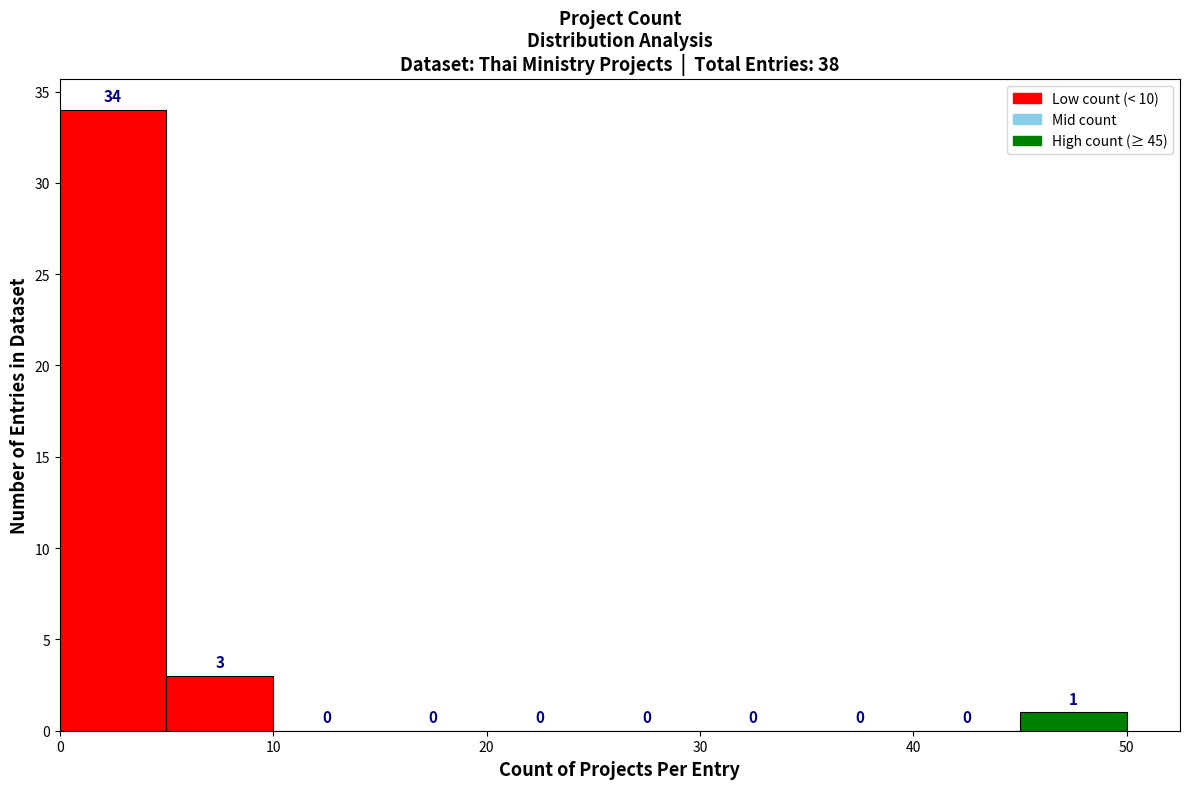

Reading left to right, list every bar in this chart as the range it spans on the x-axis followed by its height.

0 to 5: 34
5 to 10: 3
10 to 15: 0
15 to 20: 0
20 to 25: 0
25 to 30: 0
30 to 35: 0
35 to 40: 0
40 to 45: 0
45 to 50: 1